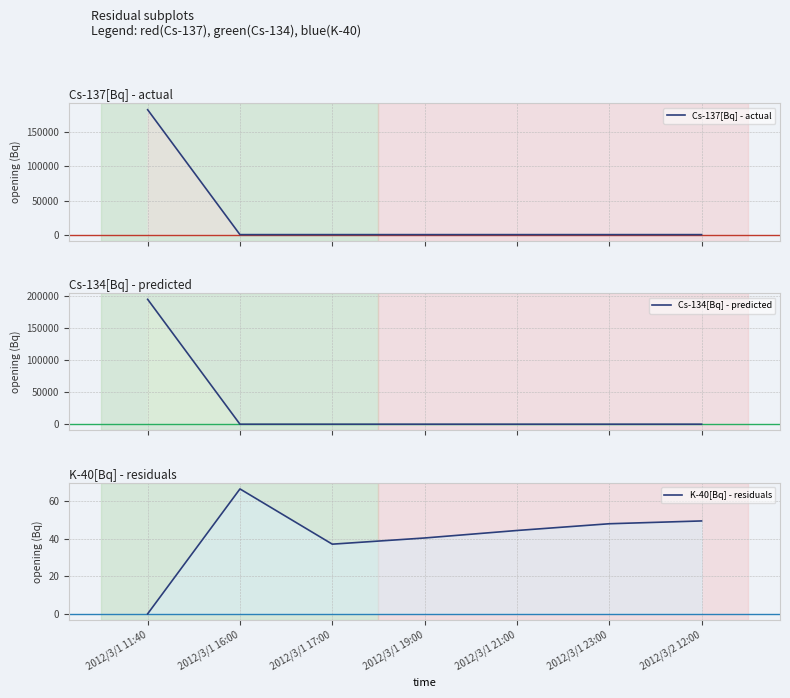

True or false: K-40[Bq] - residuals and Cs-137[Bq] - actual intersect in this chart.

True